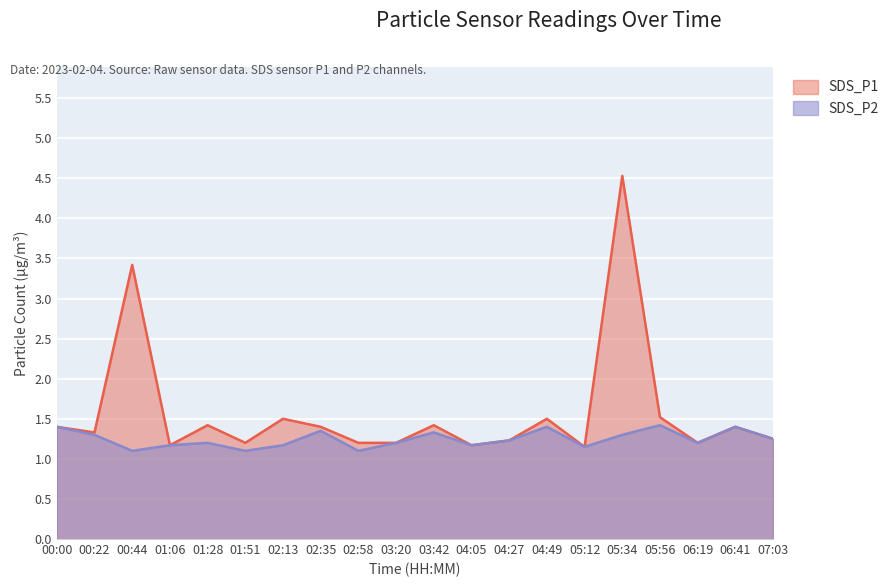

Reading left to right, list all the values displayed in this chart.

SDS_P1: 00:00=1.4	00:22=1.3	00:44=3.4	01:06=1.2	01:28=1.4	01:51=1.2	02:13=1.5	02:35=1.4	02:58=1.2	03:20=1.2	03:42=1.4	04:05=1.2	04:27=1.2	04:49=1.5	05:12=1.1	05:34=4.5	05:56=1.5	06:19=1.2	06:41=1.4	07:03=1.2
SDS_P2: 00:00=1.4	00:22=1.3	00:44=1.1	01:06=1.2	01:28=1.2	01:51=1.1	02:13=1.2	02:35=1.4	02:58=1.1	03:20=1.2	03:42=1.3	04:05=1.2	04:27=1.2	04:49=1.4	05:12=1.1	05:34=1.3	05:56=1.4	06:19=1.2	06:41=1.4	07:03=1.2